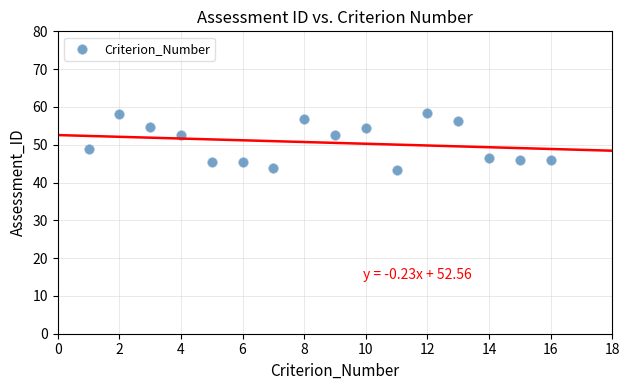

What Y value in the scatter plot is closest to 50?

49.0